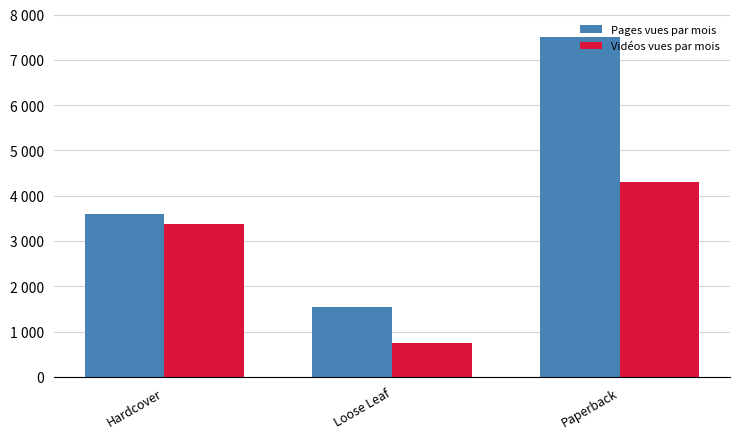

What is the label of the 1st bar from the right?

Paperback